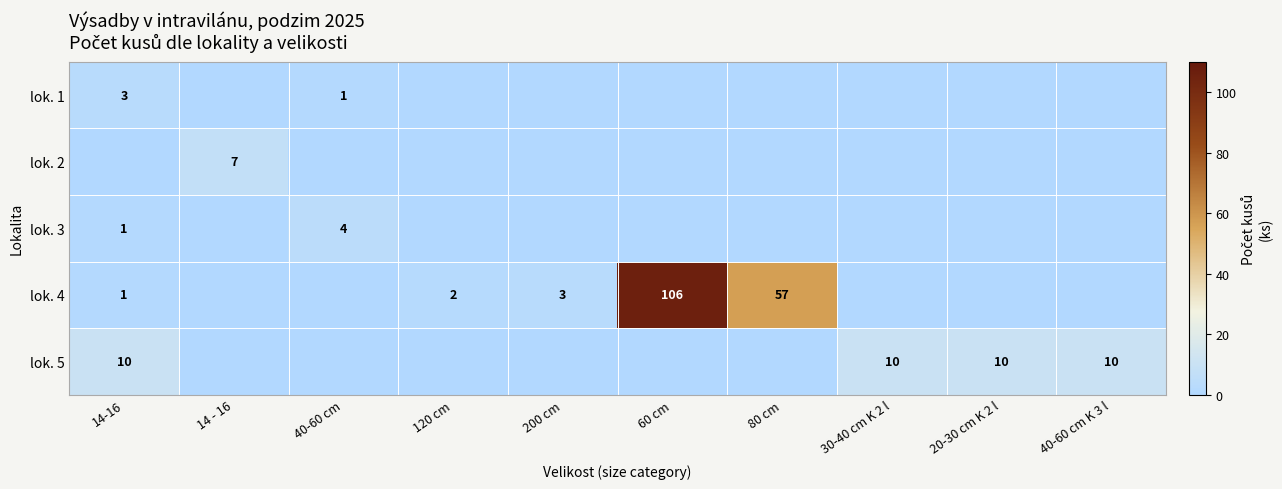

What is the total value across all series at 60 cm?

106